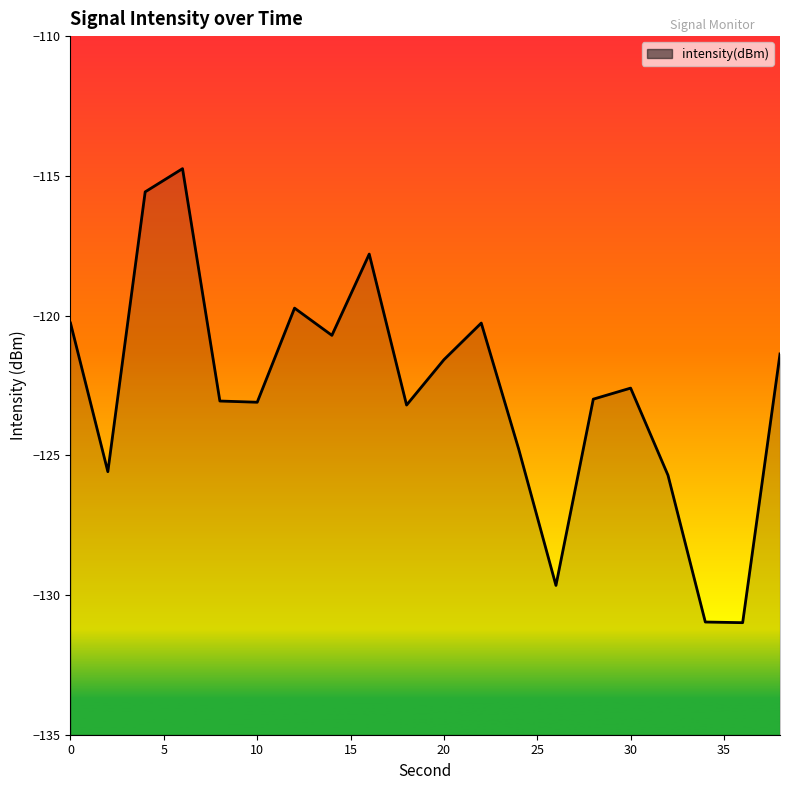

Where is the first local maximum?

6